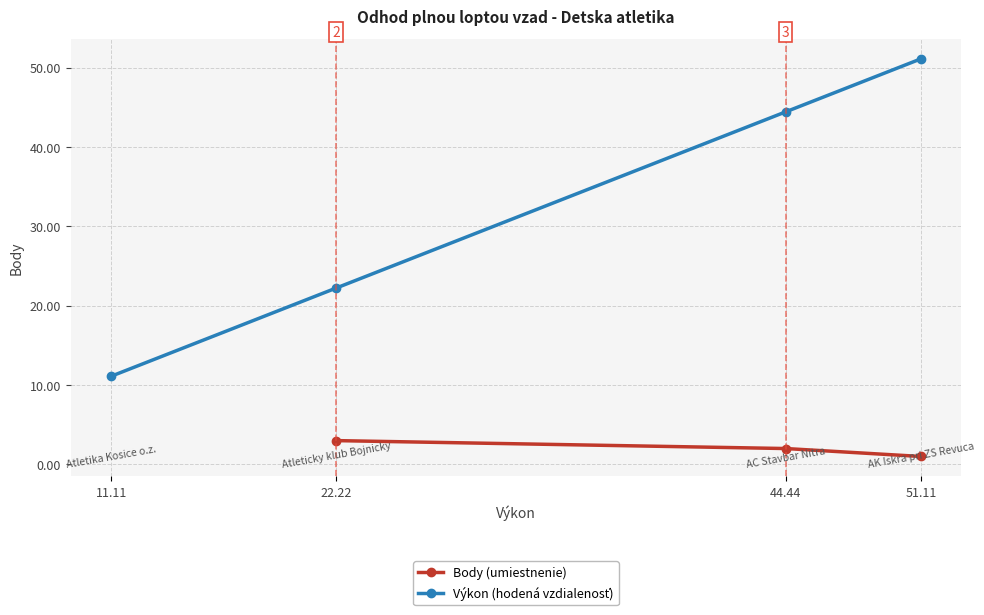

What is the difference between the Výkon (hodená vzdialenosť) values at 11.11 and 44.44?

33.3